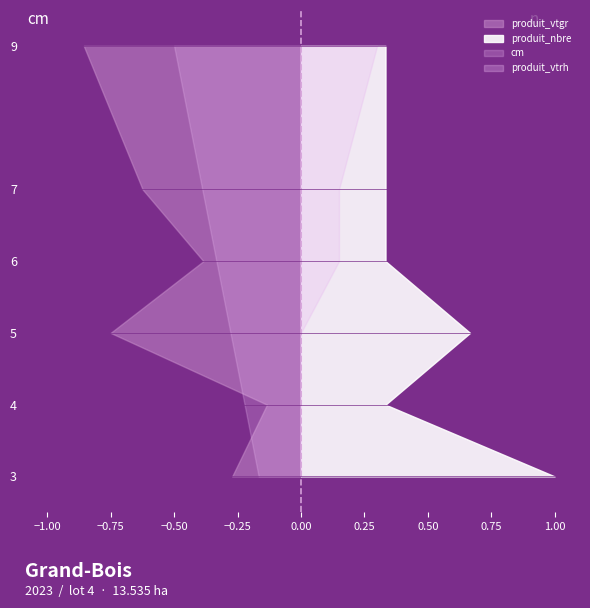

Reading left to right, transcribe all the data shown in this chart.

cm: 3=3.0	4=4.0	5=5.0	6=6.0	7=7.0	9=9.0
produit_vtgr: 3=0.8	4=0.4	5=2.2	6=1.2	7=1.9	9=2.6
produit_nbre: 3=3.0	4=1.0	5=2.0	6=1.0	7=1.0	9=1.0
produit_vtrh: 3=0.0	4=0.0	5=0.0	6=1.0	7=1.0	9=2.0